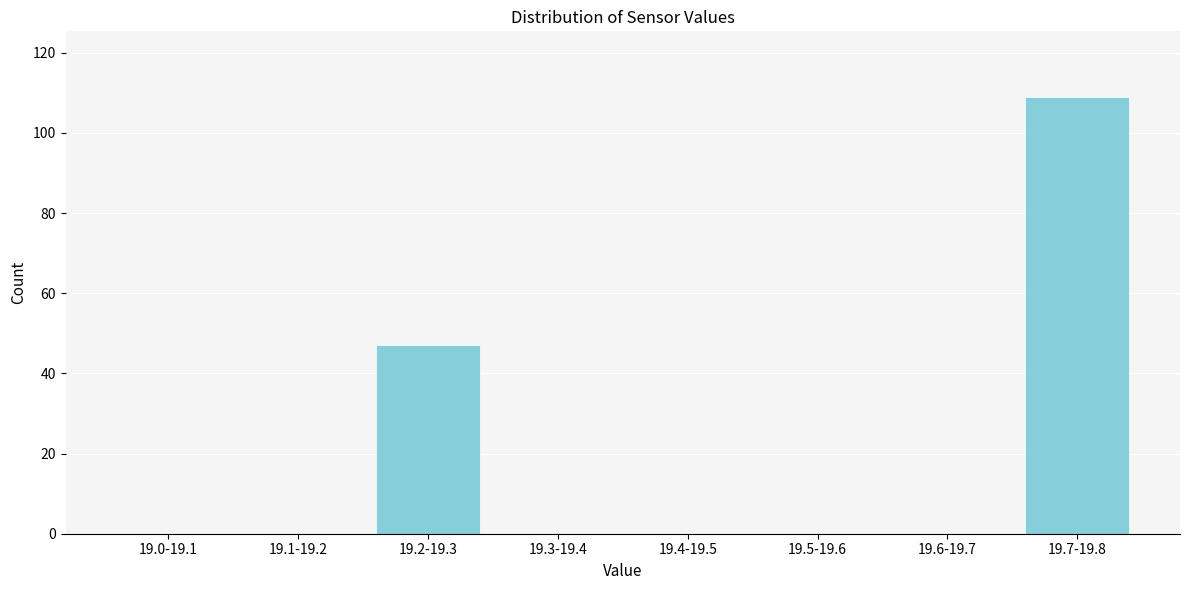

Reading left to right, what are all the values shown in this chart?

19.0-19.1=0	19.1-19.2=0	19.2-19.3=47	19.3-19.4=0	19.4-19.5=0	19.5-19.6=0	19.6-19.7=0	19.7-19.8=109